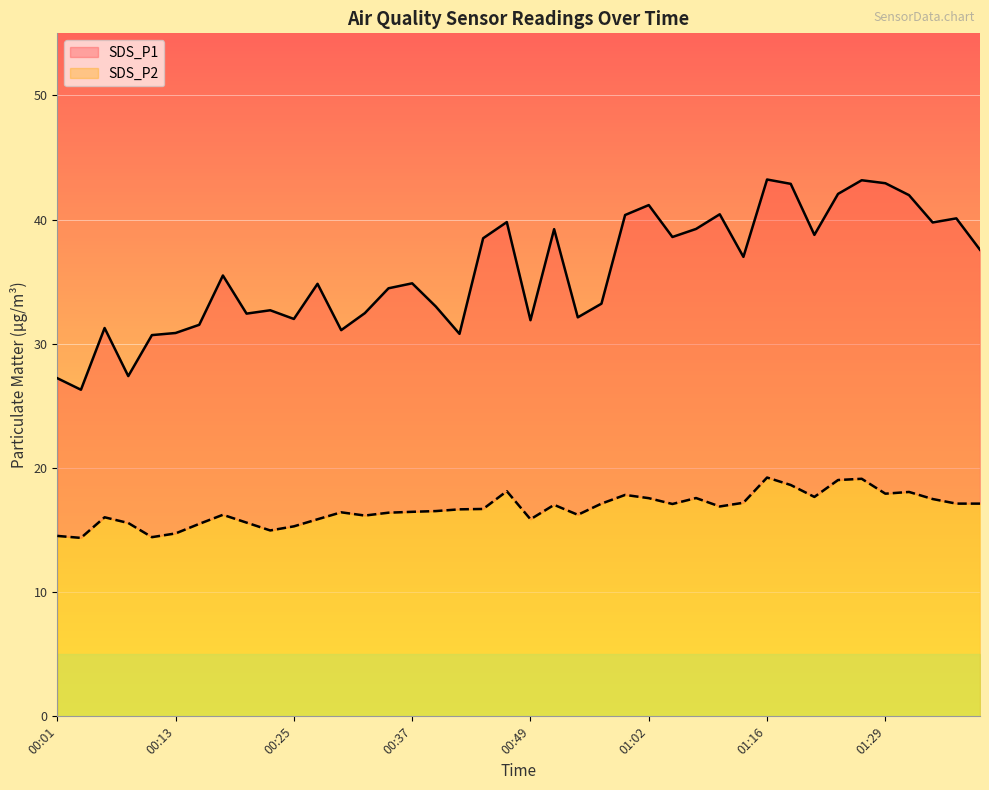

What is the difference between the highest and lowest values at 00:06?

15.2